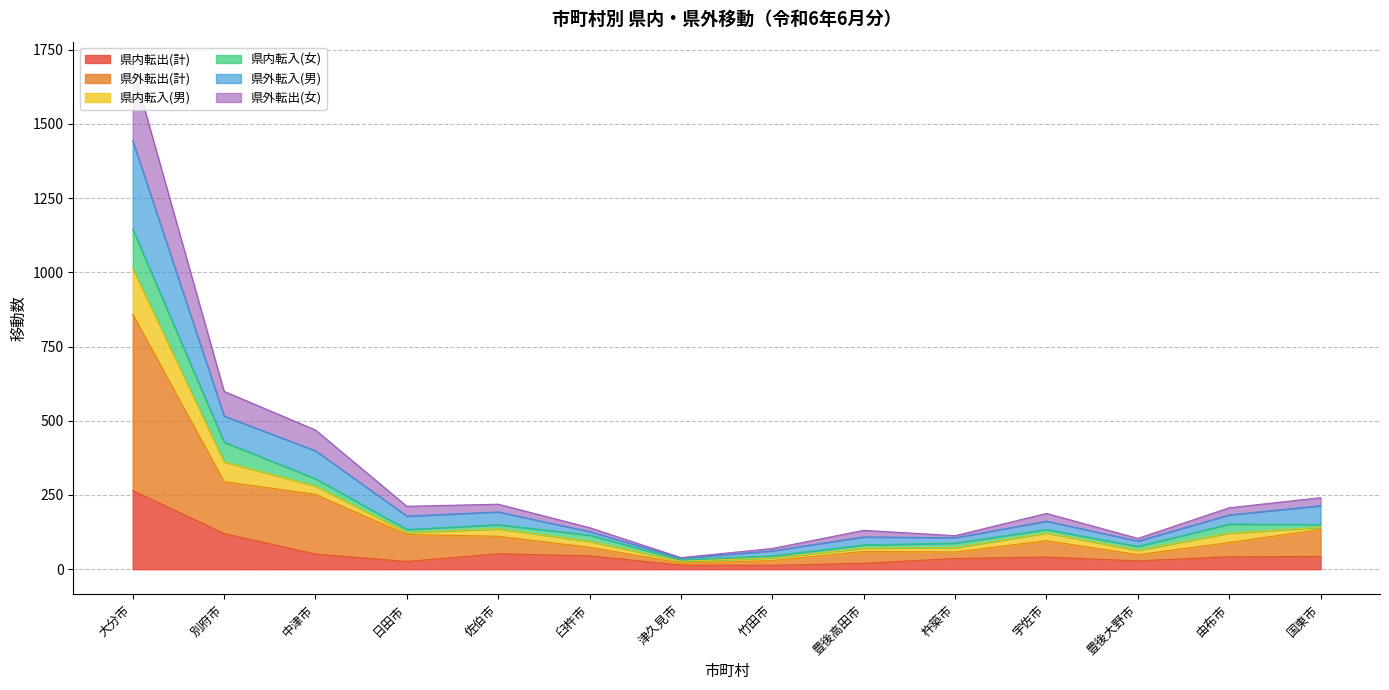

Between 国東市 and 臼杵市, which is larger?

臼杵市